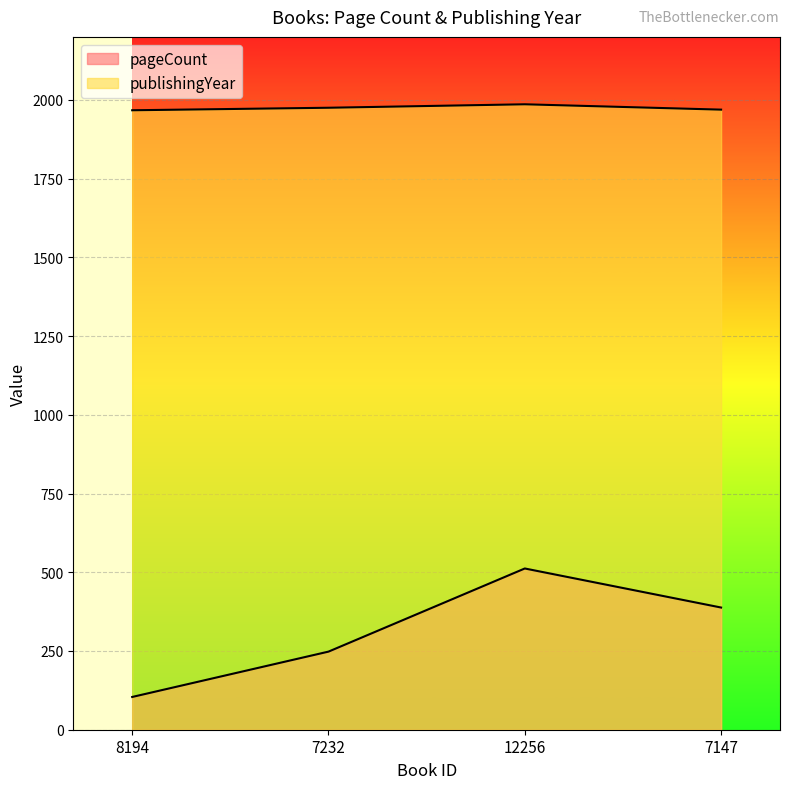

What is the sum of all pageCount values?

1252